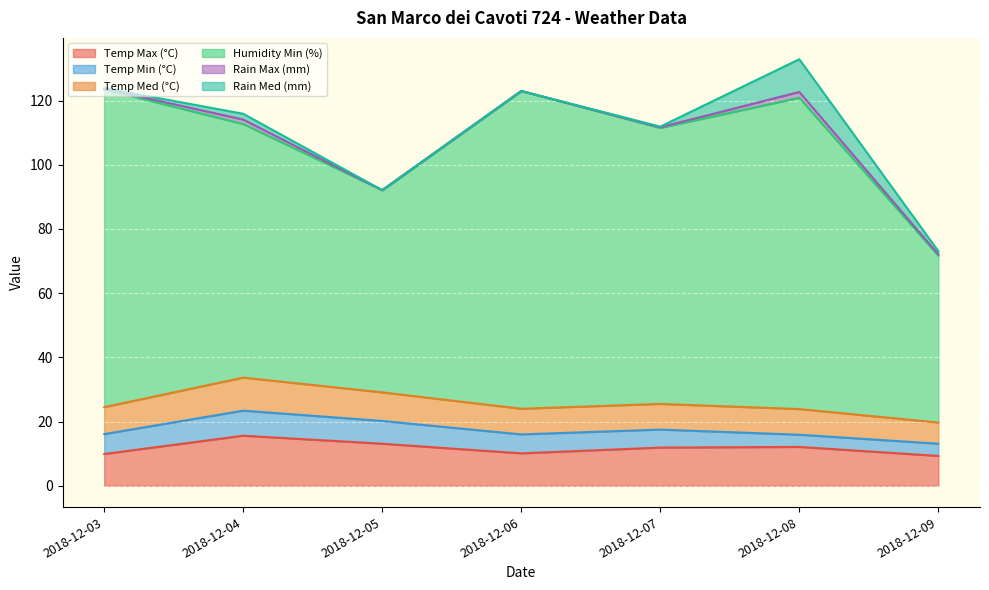

What is the average value of the Humidity Min (%) series?

82.1